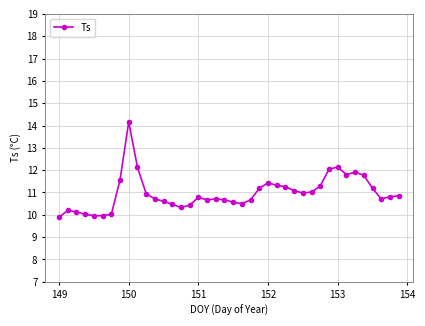

Is this an area chart (filled region under the line)?

No